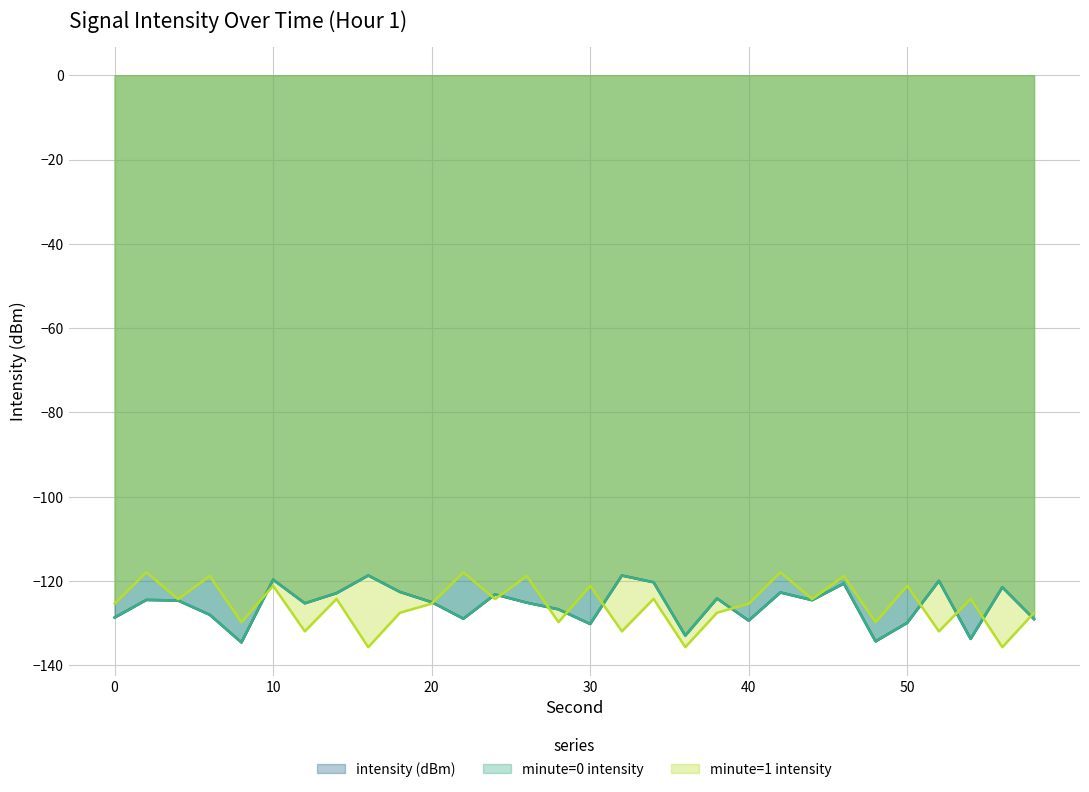

True or false: intensity (dBm) and minute=0 intensity intersect in this chart.

False